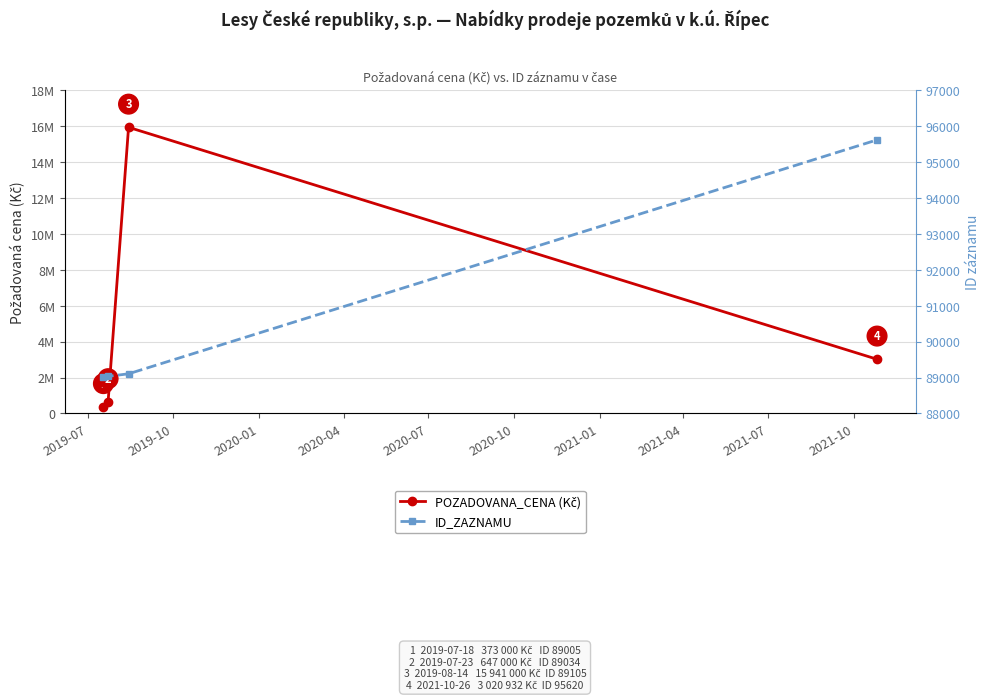

The ID_ZAZNAMU series shows 156605 at 2020-01. True or false?

False